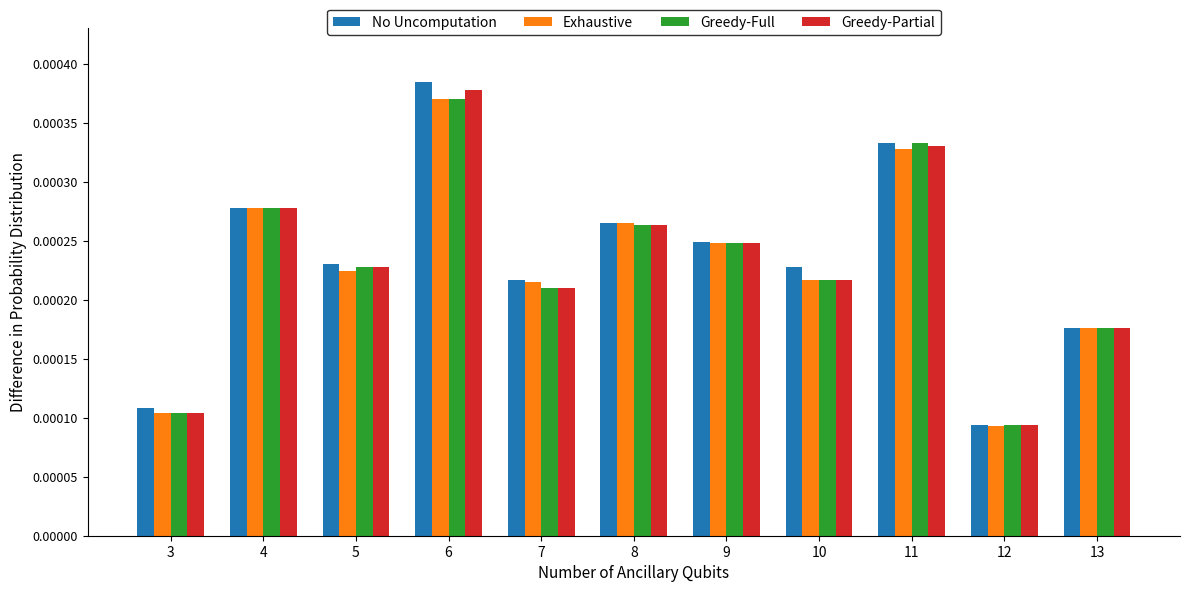

How many series are shown in this chart?

4